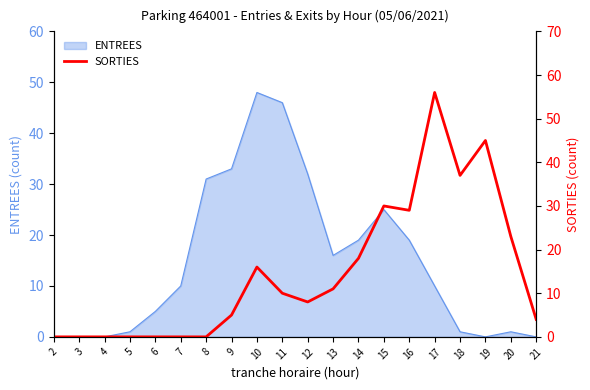

True or false: the data shows 16 at 10.

True